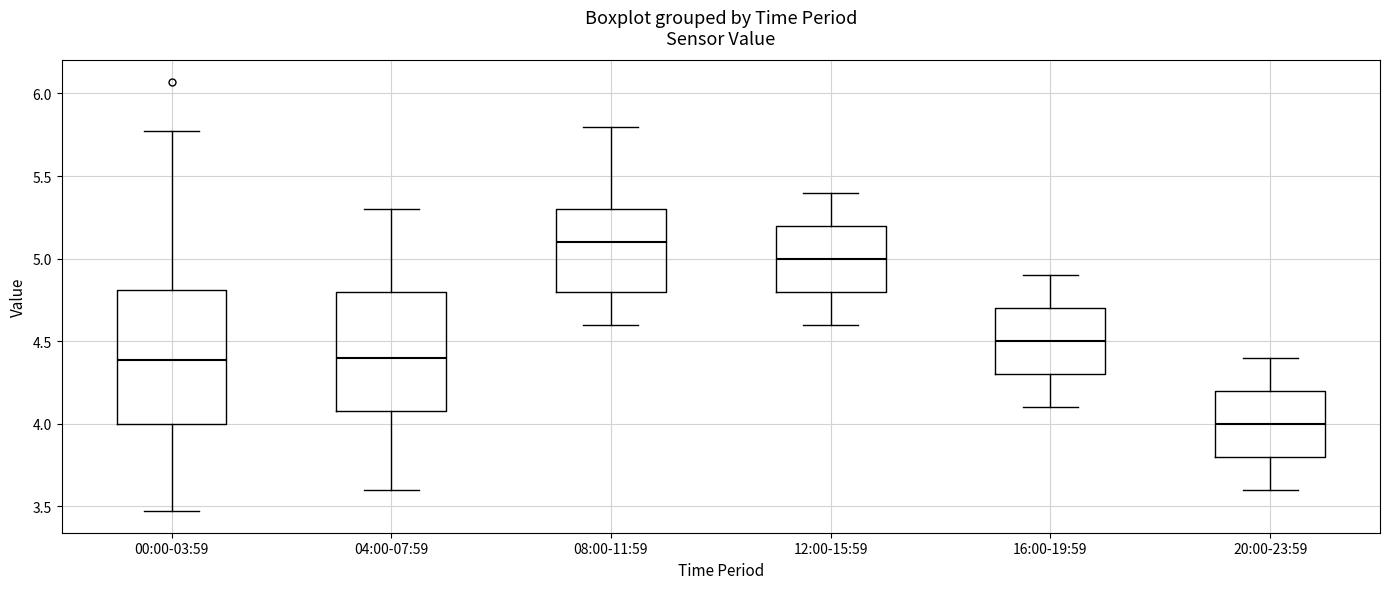

Reading left to right, read every box against the y-axis: the position of its median line, the range the box covers, and the ends of its whiskers. The values are not printed on the chart, so give them approximately, as read against the axis.

00:00-03:59: median 4.40, box 4.00 to 4.80, whiskers 3.45 to 5.75
04:00-07:59: median 4.40, box 4.10 to 4.80, whiskers 3.60 to 5.30
08:00-11:59: median 5.10, box 4.80 to 5.30, whiskers 4.60 to 5.80
12:00-15:59: median 5.00, box 4.80 to 5.20, whiskers 4.60 to 5.40
16:00-19:59: median 4.50, box 4.30 to 4.70, whiskers 4.10 to 4.90
20:00-23:59: median 4.00, box 3.80 to 4.20, whiskers 3.60 to 4.40